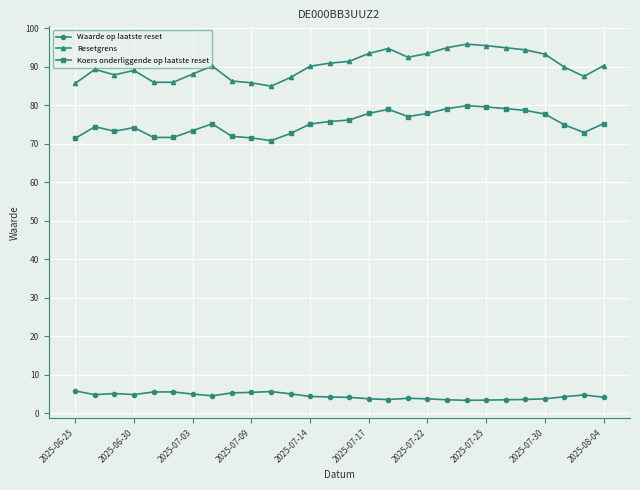

What is the difference between the maximum and minimum values in the Resetgrens series?

10.9